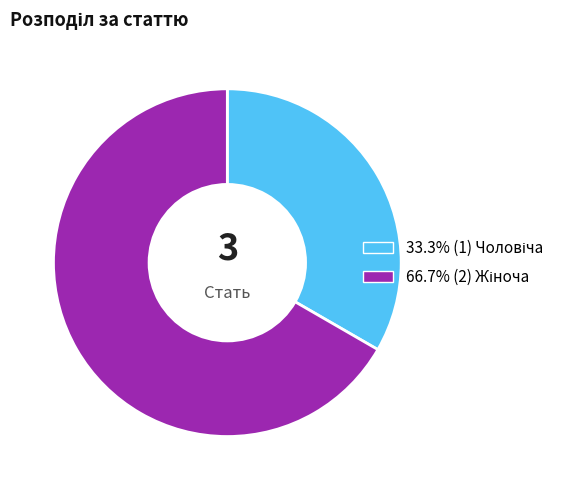

Does any single category account for the majority?

Yes